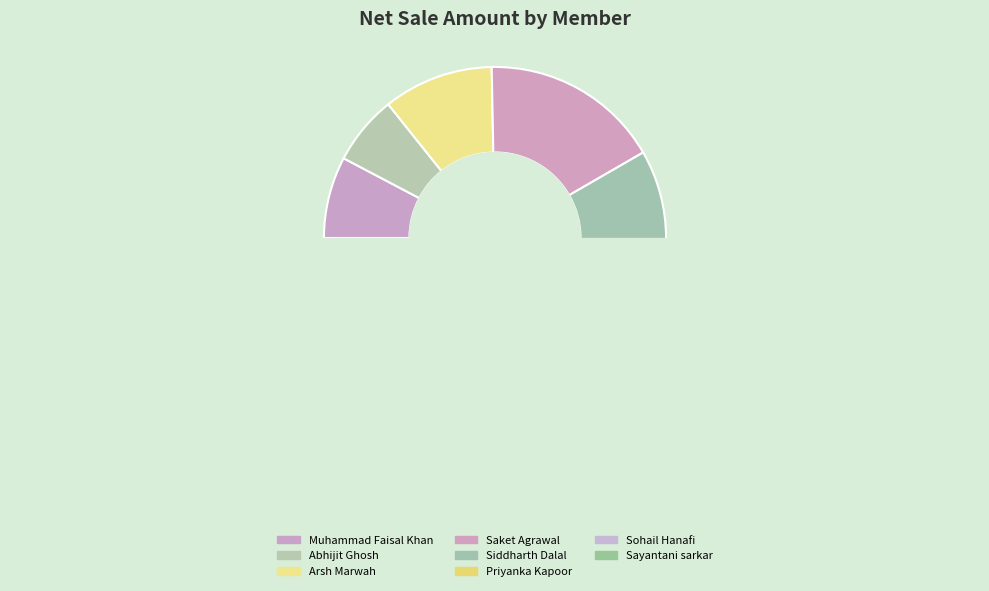

The Abhijit Ghosh slice represents 1% of the pie. True or false?

False